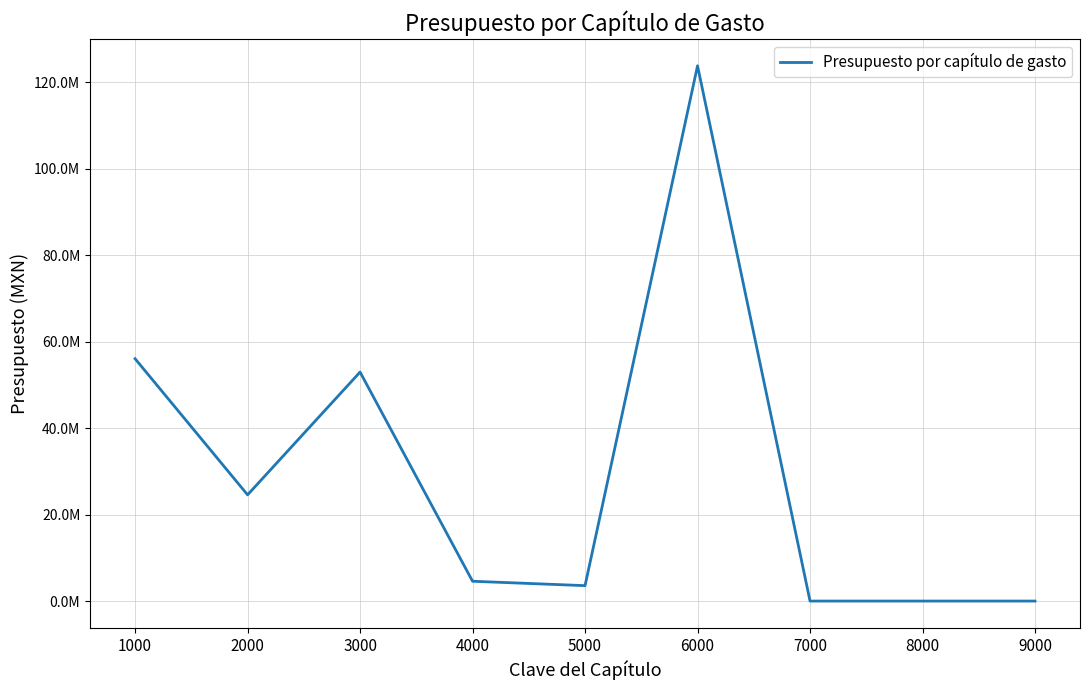

Does the chart have visible grid lines?

Yes